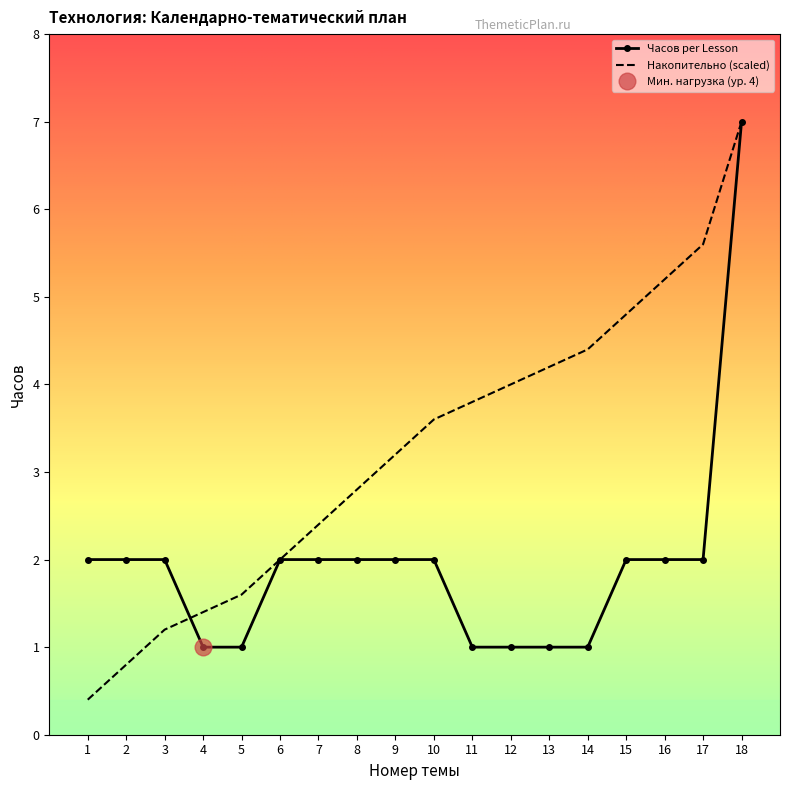

What is the highest value of the Накопительно (scaled) series?

7.0